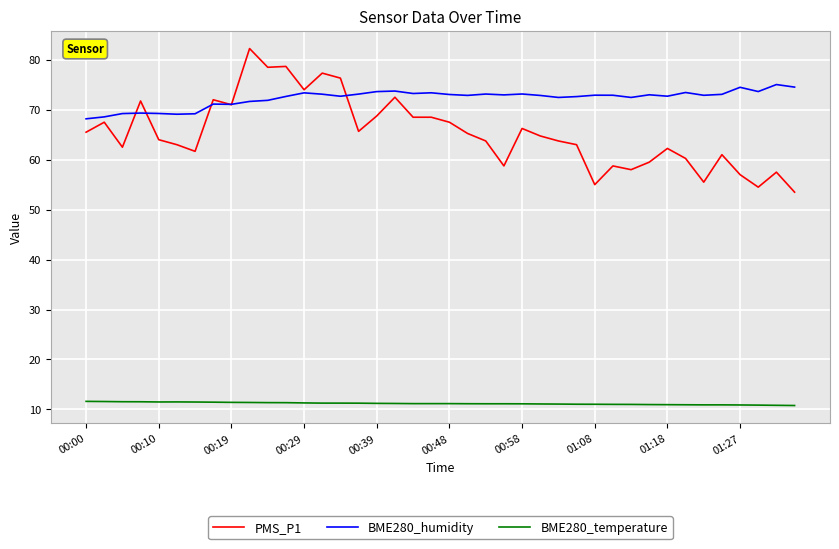

Which series has the largest total across all categories?

BME280_humidity